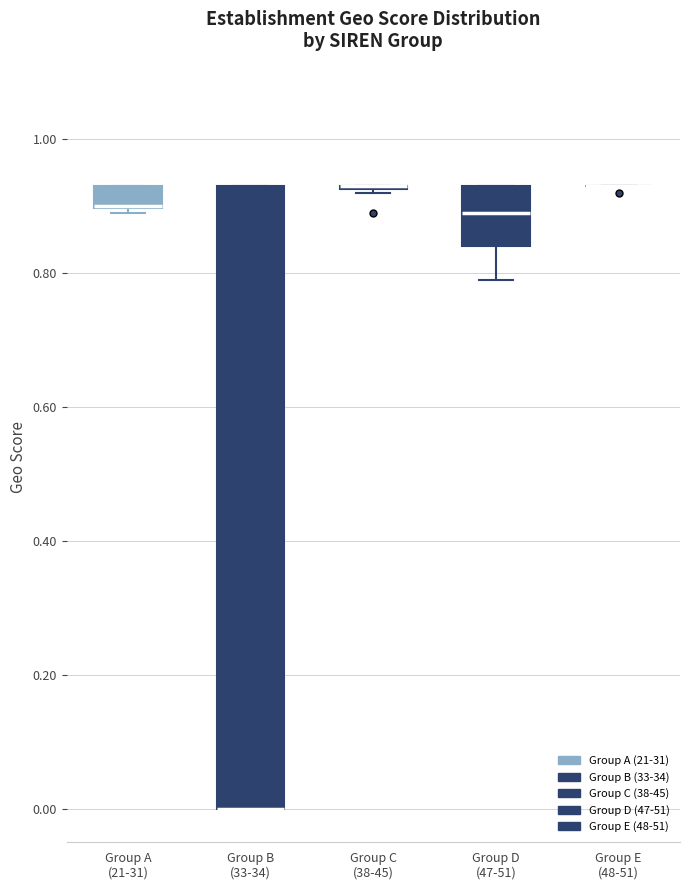

Which box is the tallest, from its lower edge to its upper edge?

Group B (33-34)